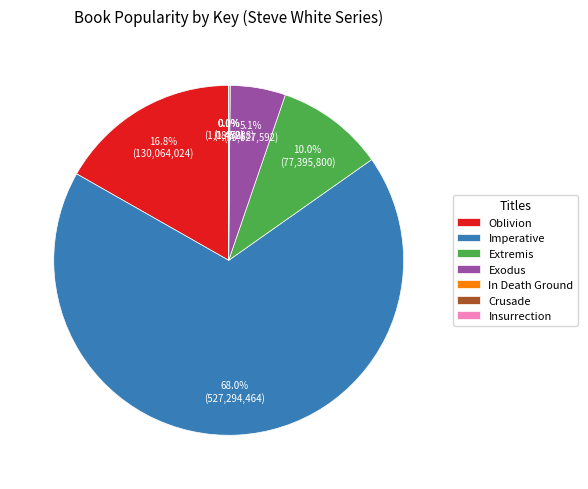

Approximately how many times larger is the value at Exodus compared to Oblivion?

0.3